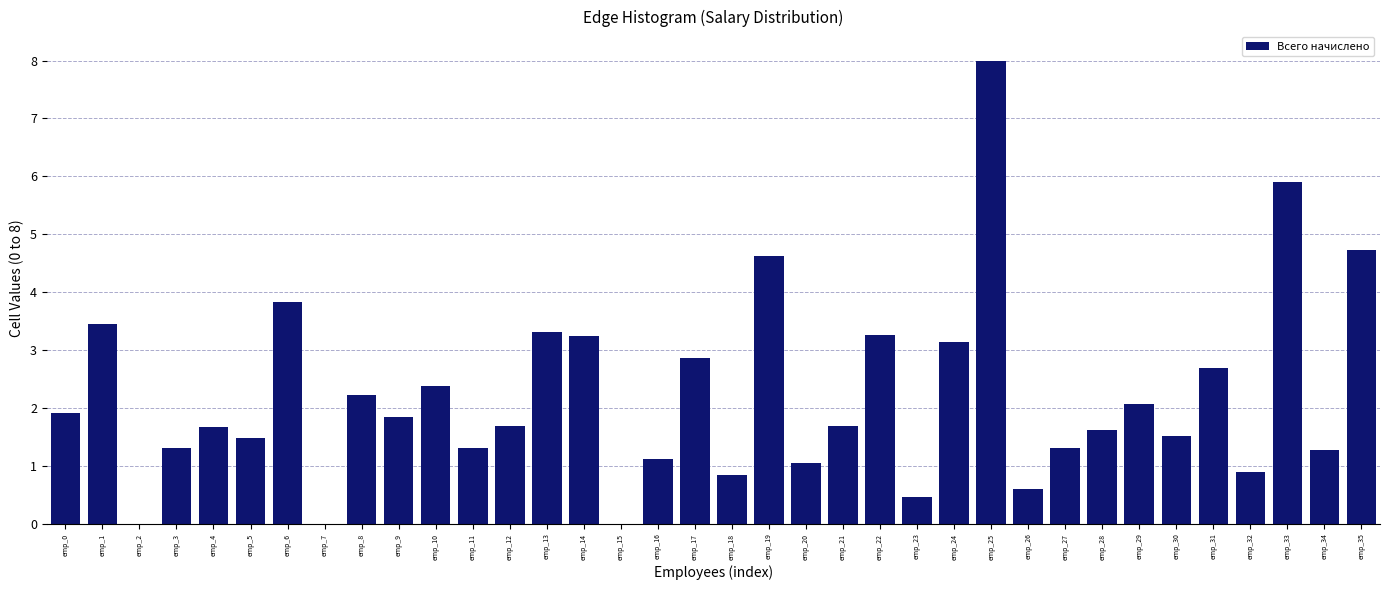

What is the maximum value shown in the chart?

8.0